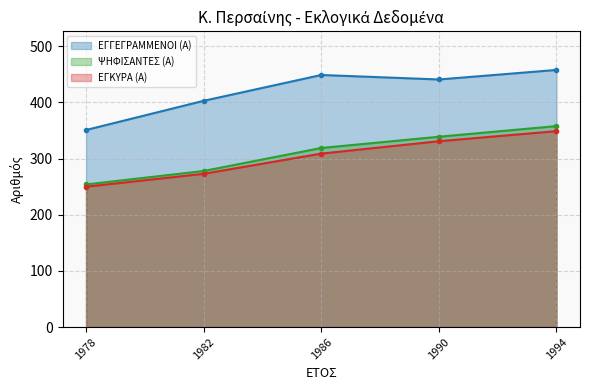

At how many categories does at least one series exceed 451?

1